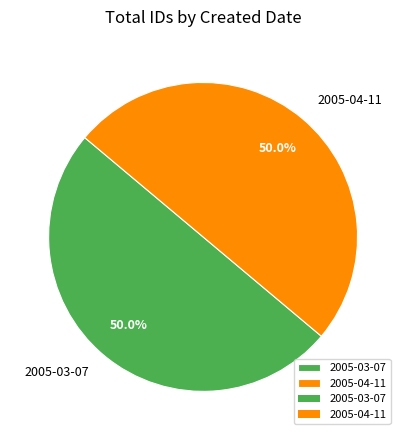

How many slices are in this pie chart?

2